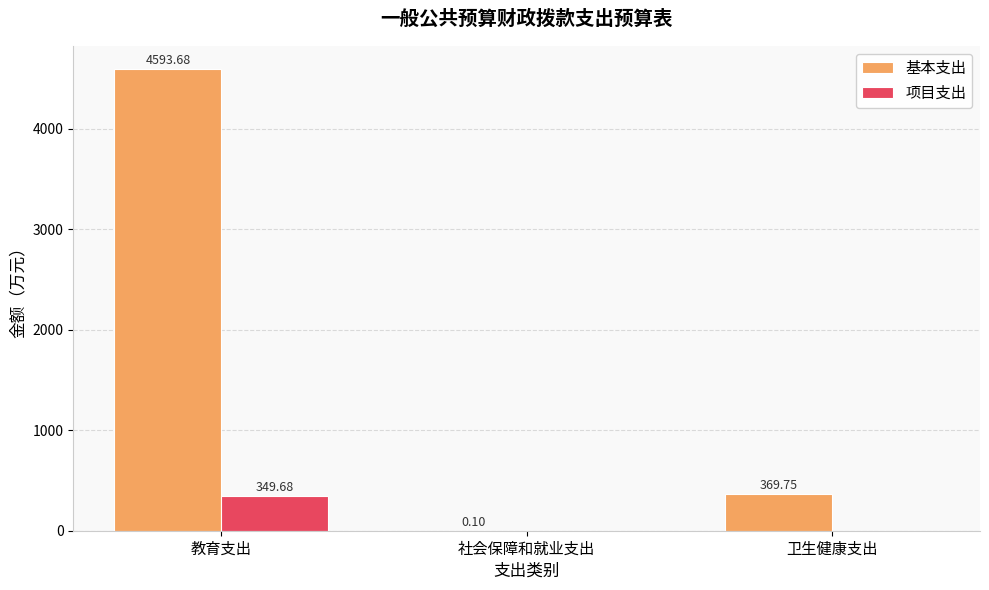

What is the sum of the 项目支出 values at 教育支出 and 社会保障和就业支出?

349.7